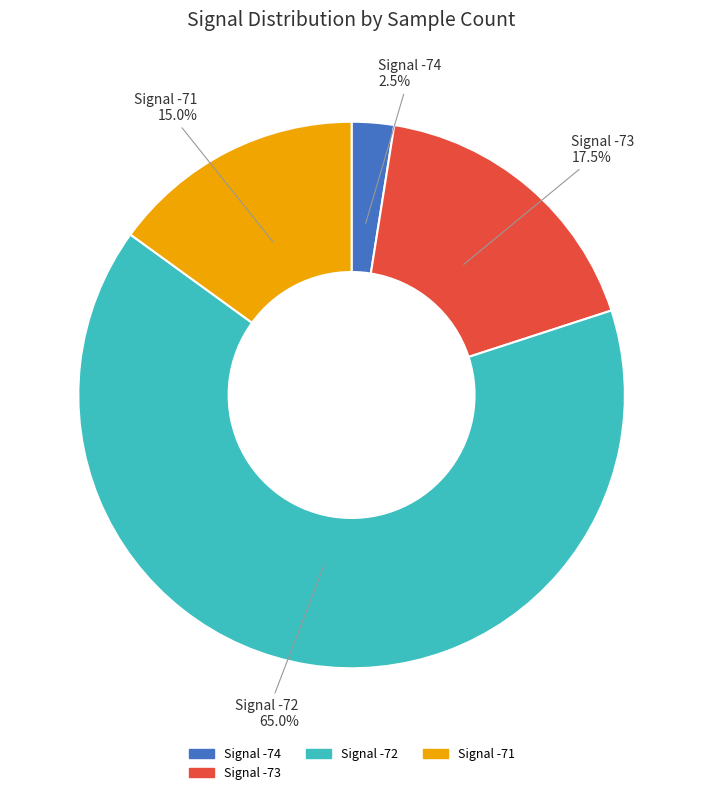

Which category accounts for the majority?

Signal -72